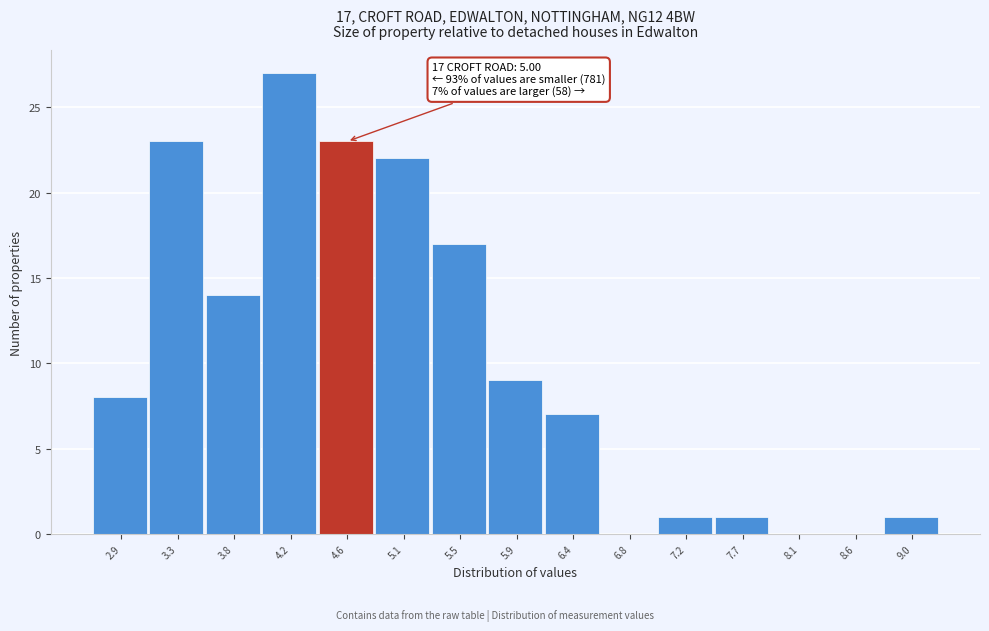

Reading right to left, transcribe all the data shown in this chart.

9.0=1	8.6=0	8.1=0	7.7=1	7.2=1	6.8=0	6.4=7	5.9=9	5.5=17	5.1=22	4.6=23	4.2=27	3.8=14	3.3=23	2.9=8